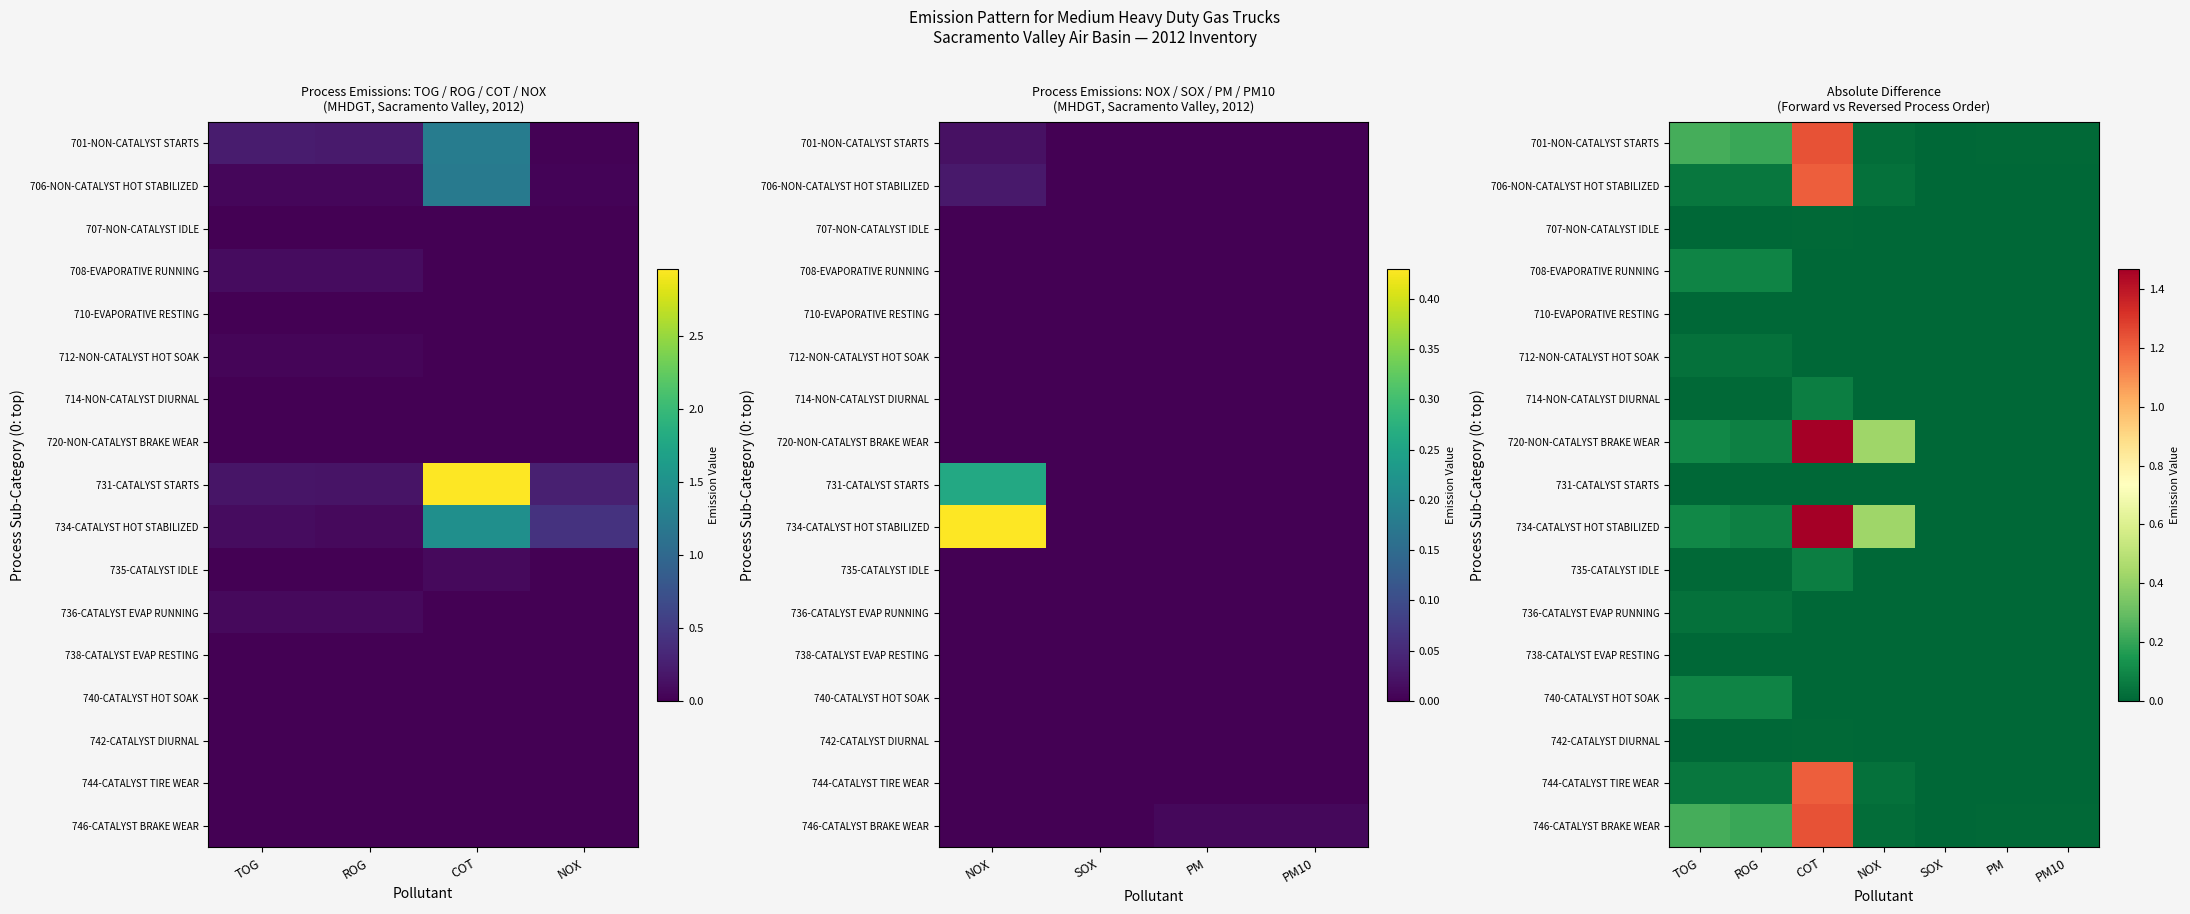

Rank the series at ROG from highest to lowest value.

701-NON-CATALYST STARTS, 746-CATALYST BRAKE WEAR, 708-EVAPORATIVE RUNNING, 740-CATALYST HOT SOAK, 720-NON-CATALYST BRAKE WEAR, 734-CATALYST HOT STABILIZED, 706-NON-CATALYST HOT STABILIZED, 744-CATALYST TIRE WEAR, 712-NON-CATALYST HOT SOAK, 736-CATALYST EVAP RUNNING, 714-NON-CATALYST DIURNAL, 735-CATALYST IDLE, 707-NON-CATALYST IDLE, 710-EVAPORATIVE RESTING, 731-CATALYST STARTS, 738-CATALYST EVAP RESTING, 742-CATALYST DIURNAL